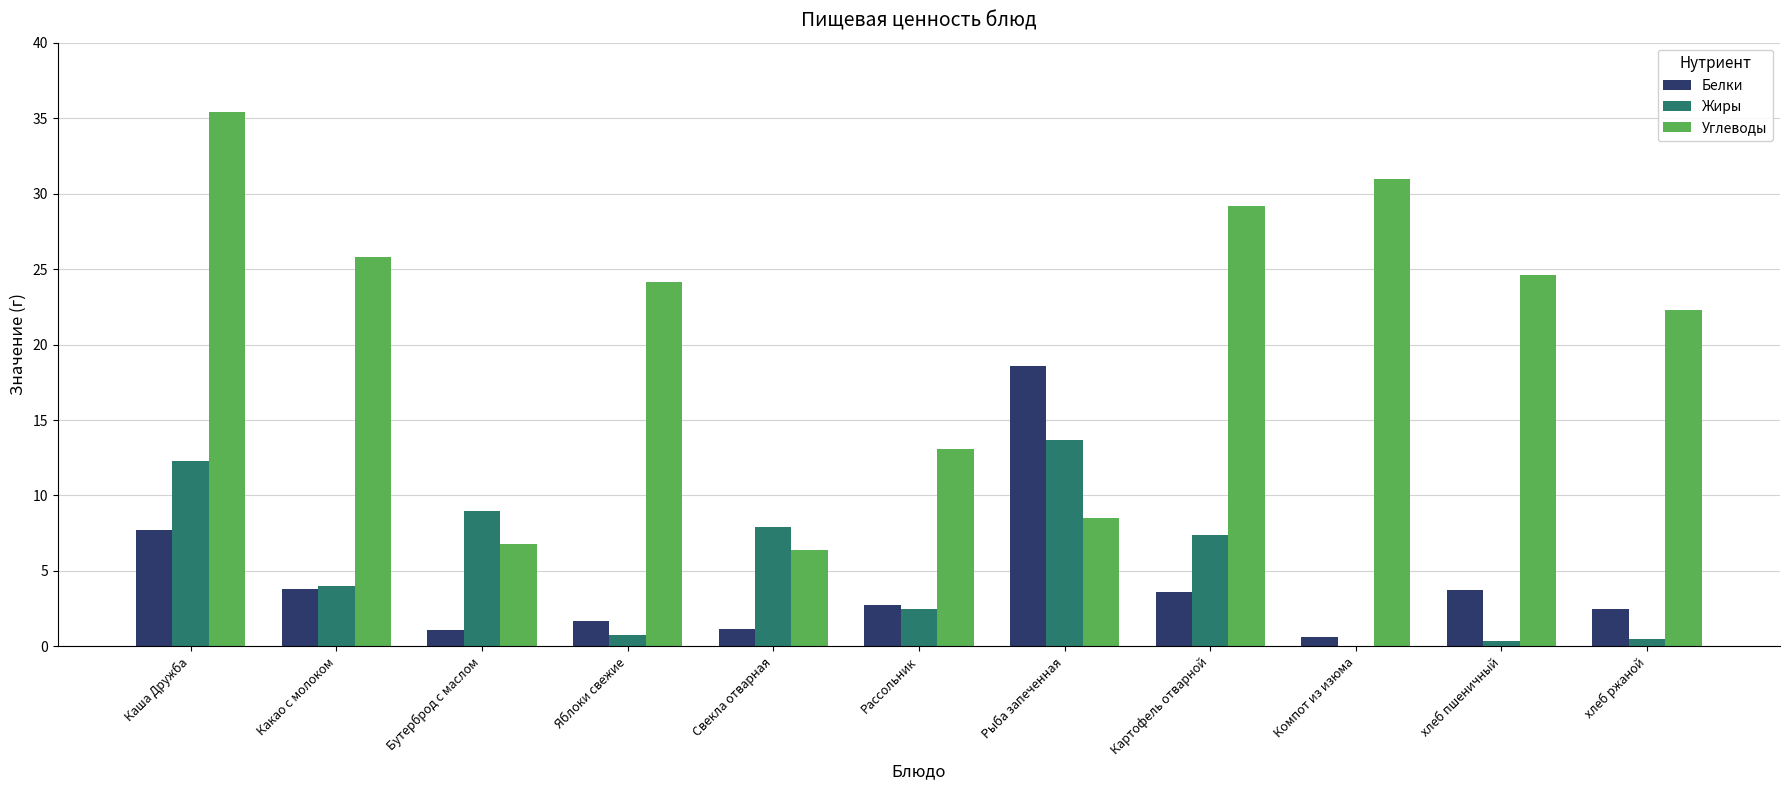

Is it true that Углеводы equals 31.0 at Компот из изюма?

True